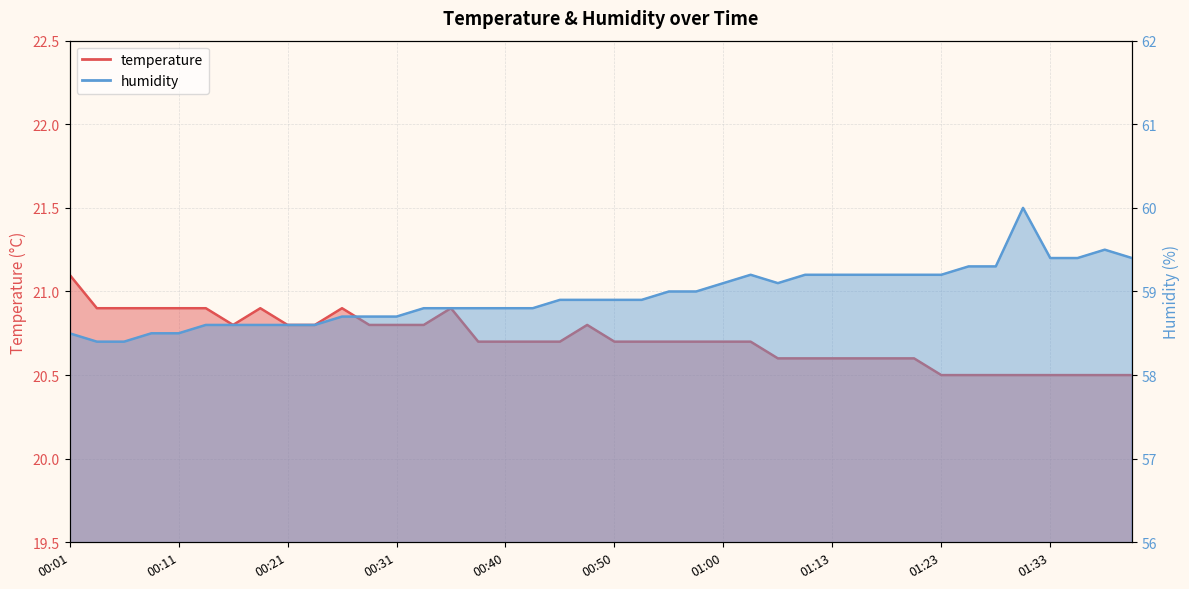

What is the label of the 39th point from the left?

01:37